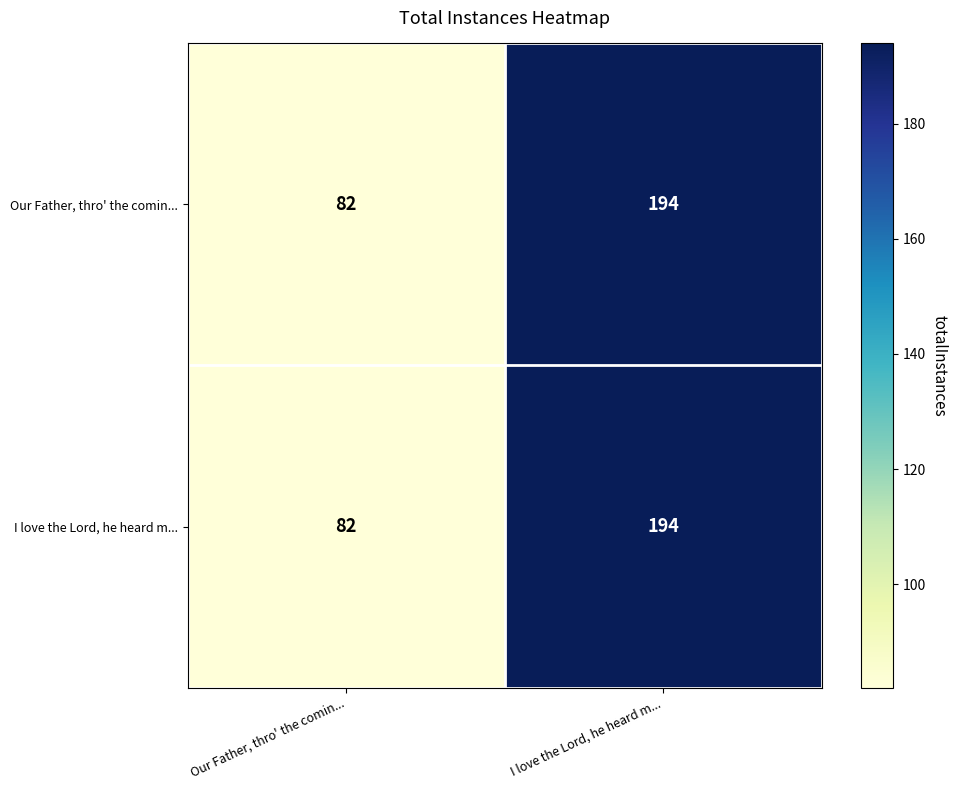

Reading left to right, extract all data points from this chart.

Our Father, thro' the comin...: 82	194
I love the Lord, he heard m...: 82	194